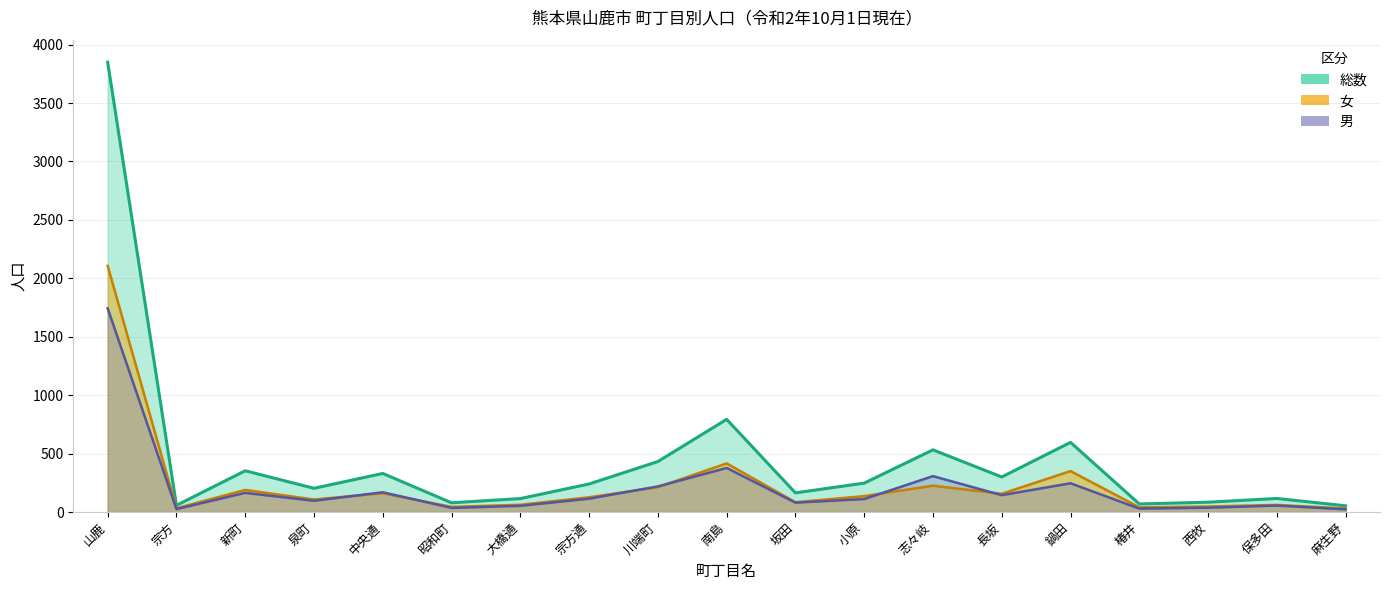

Reading right to left, transcribe all the data shown in this chart.

総数: 麻生野=53	保多田=116	西牧=84	椿井=69	鍋田=596	長坂=300	志々岐=532	小原=247	坂田=164	南島=793	川端町=432	宗方通=240	大橋通=115	昭和町=79	中央通=330	泉町=203	新町=353	宗方=57	山鹿=3850
男: 麻生野=23	保多田=55	西牧=37	椿井=29	鍋田=246	長坂=144	志々岐=307	小原=111	坂田=80	南島=377	川端町=219	宗方通=114	大橋通=53	昭和町=35	中央通=169	泉町=96	新町=164	宗方=25	山鹿=1743
女: 麻生野=30	保多田=61	西牧=47	椿井=40	鍋田=350	長坂=156	志々岐=225	小原=136	坂田=84	南島=416	川端町=213	宗方通=126	大橋通=62	昭和町=44	中央通=161	泉町=107	新町=189	宗方=32	山鹿=2107